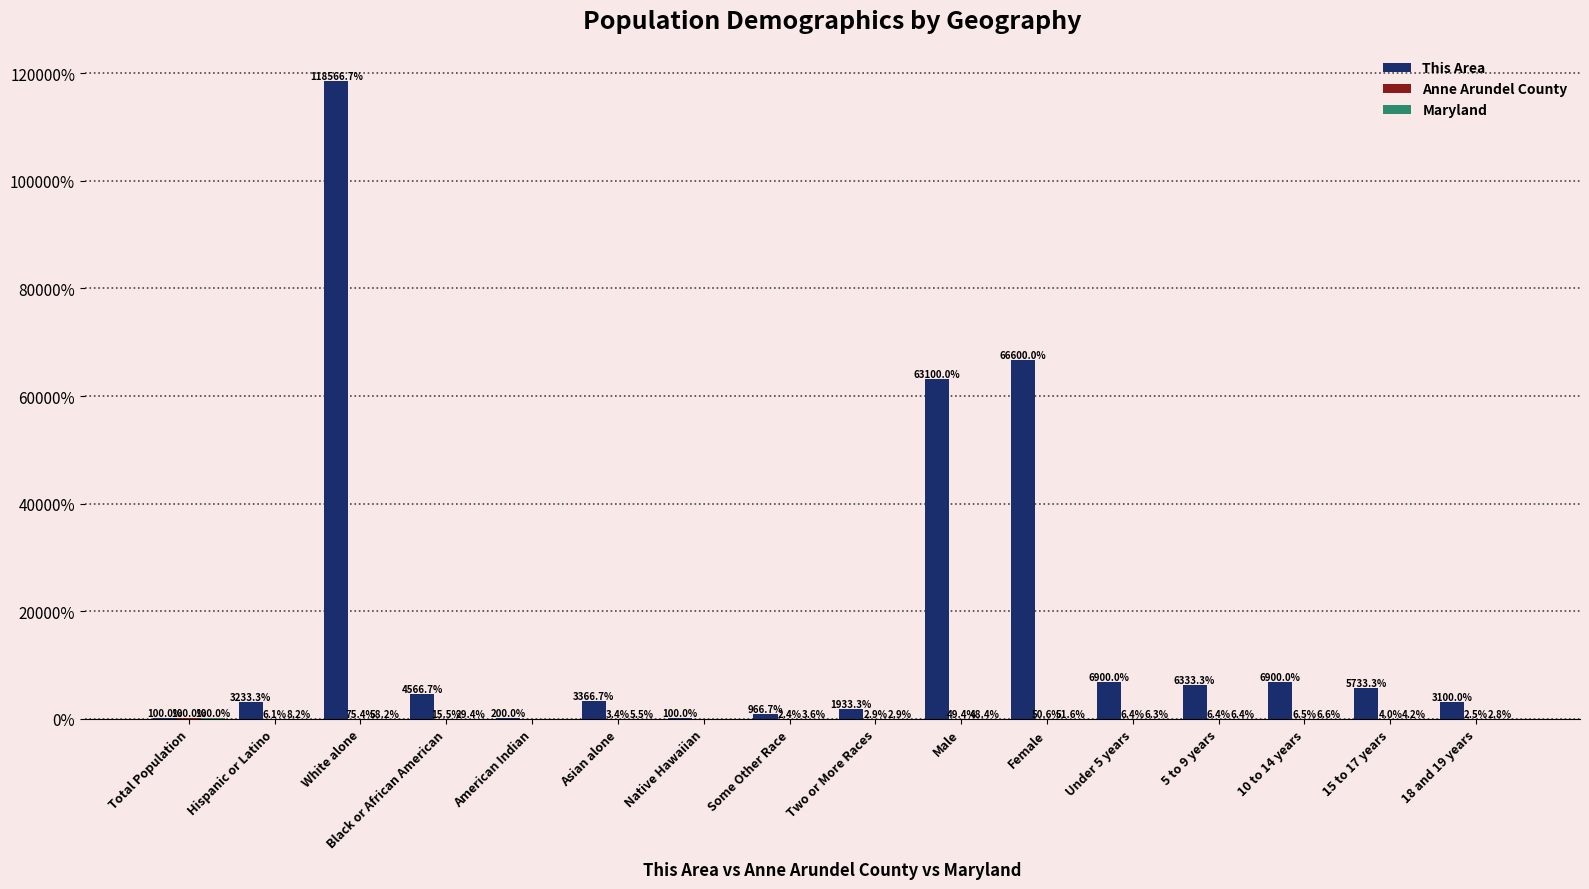

What value does the This Area series have at Asian alone?

3366.7